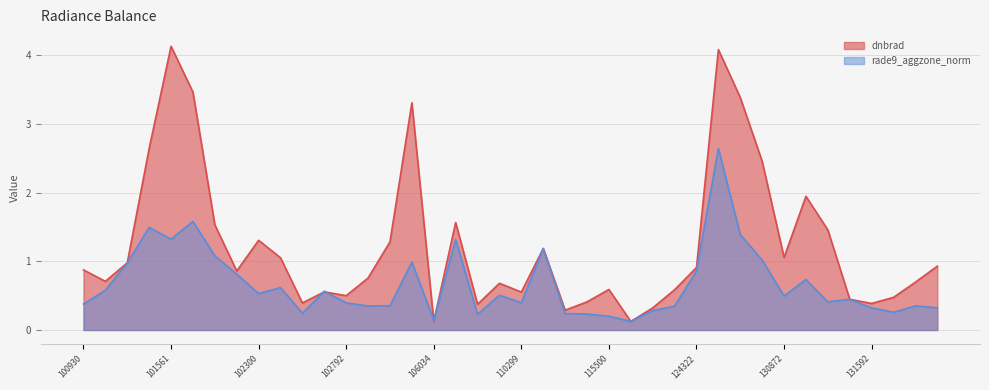

The dnbrad series shows 1.4 at 129733. True or false?

False